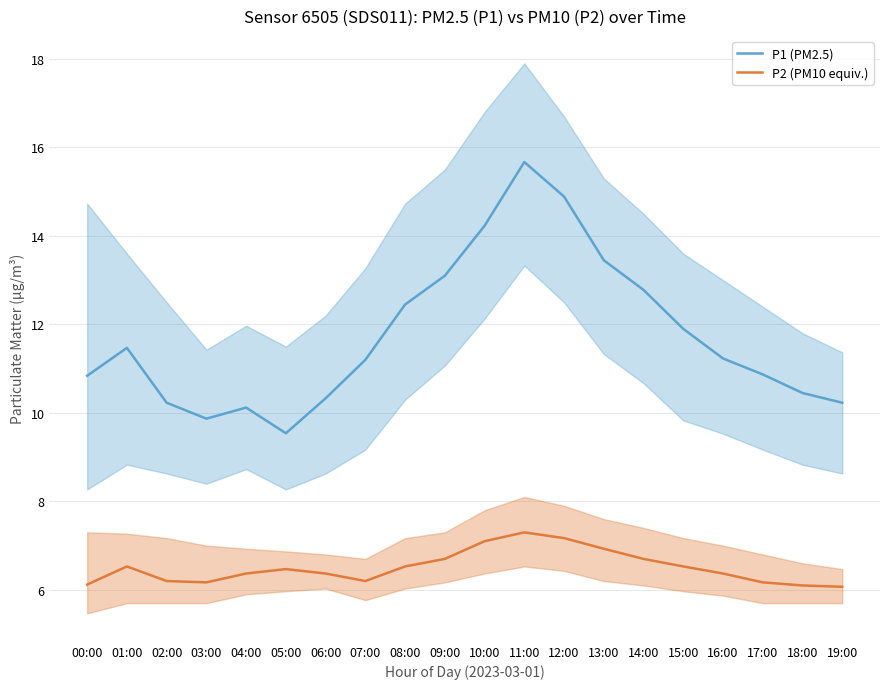

At which label does P1 (PM2.5) reach its peak?

11:00